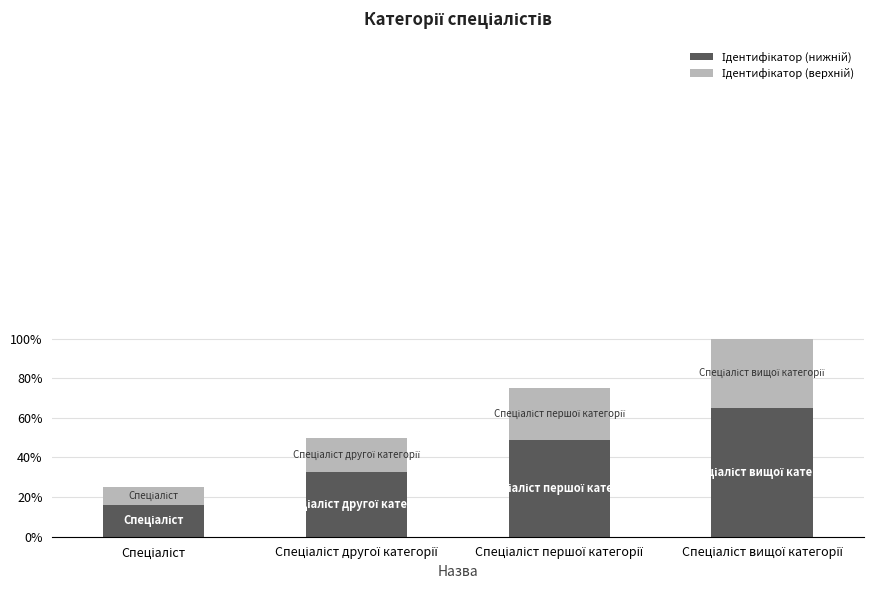

What is the approximate value of Ідентифікатор (верхній) at Спеціаліст вищої категорії?

0.1